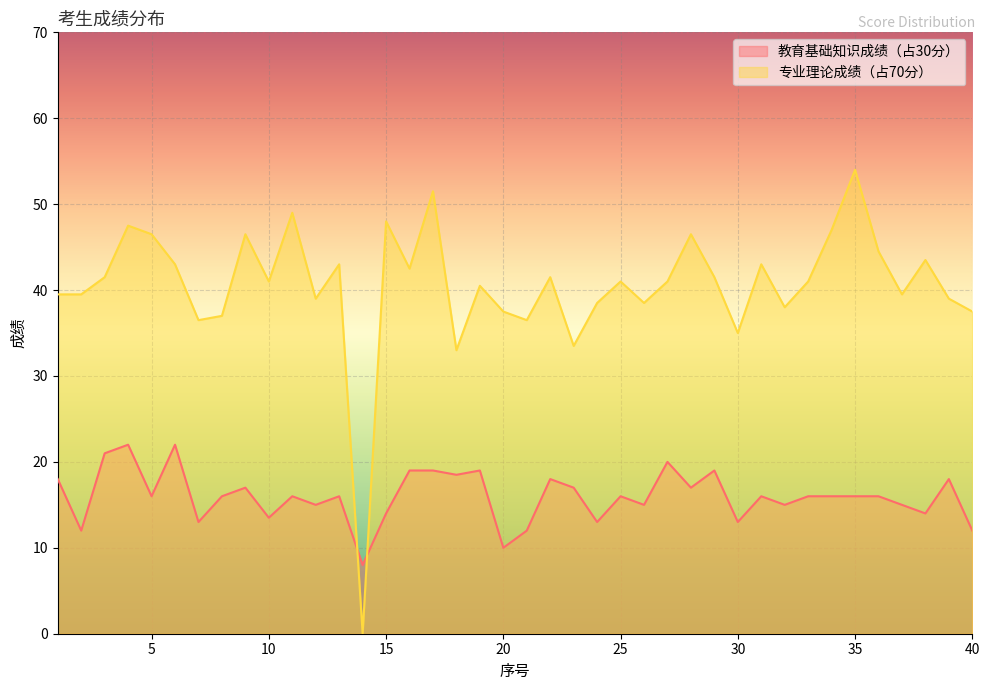

The value of 教育基础知识成绩（占30分） at 30 is 2.9. True or false?

False